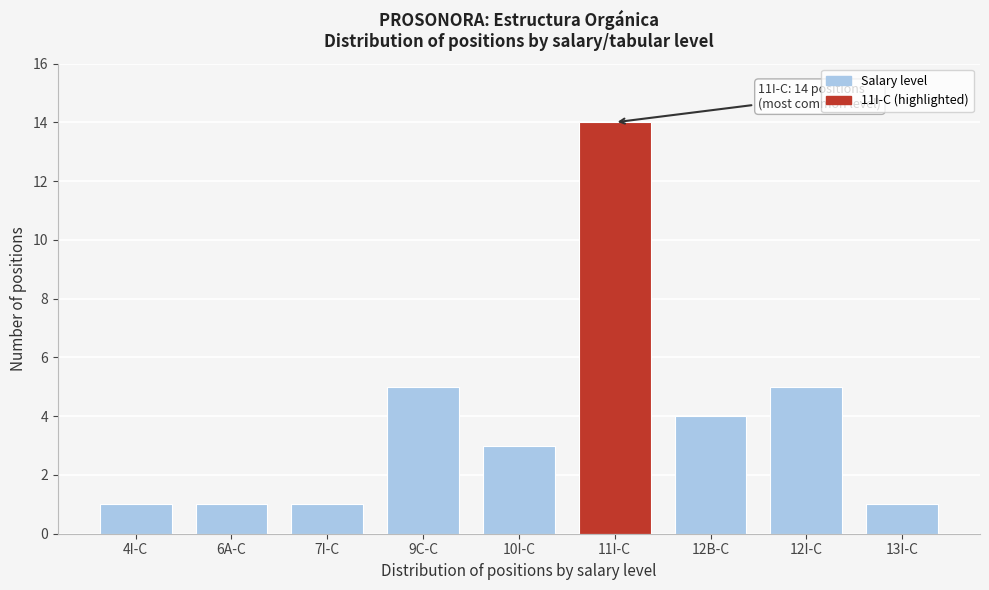

Reading left to right, what are all the values shown in this chart?

1	1	1	5	3	14	4	5	1